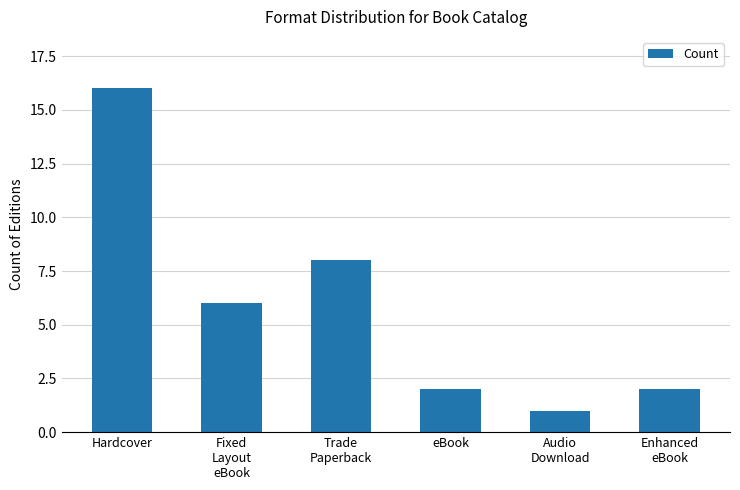

The chart shows a value of 2 at eBook. True or false?

True